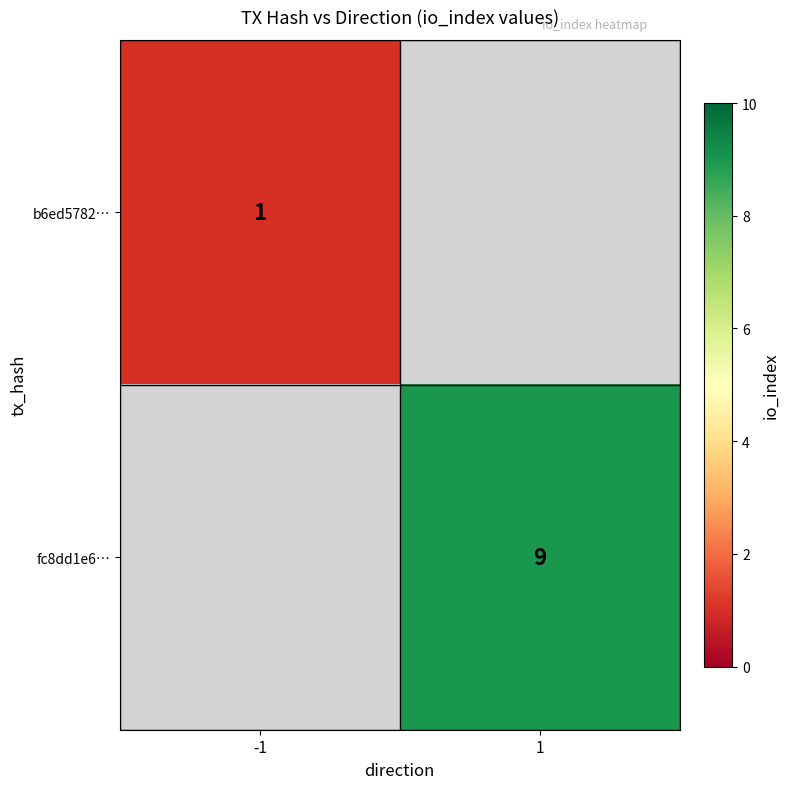

How many data points does each series have?

2